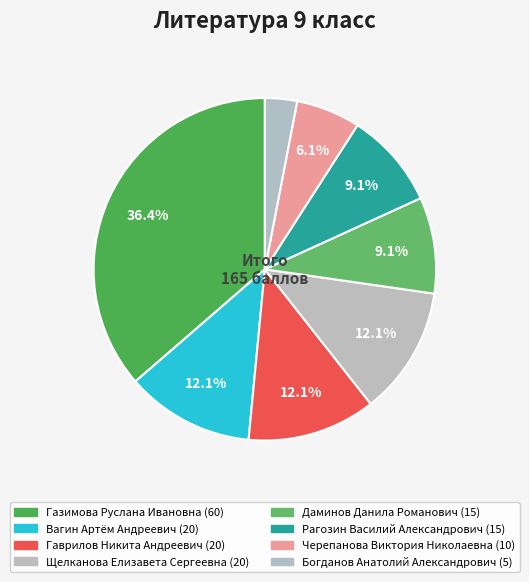

Is there any slice that represents more than half of the pie?

No